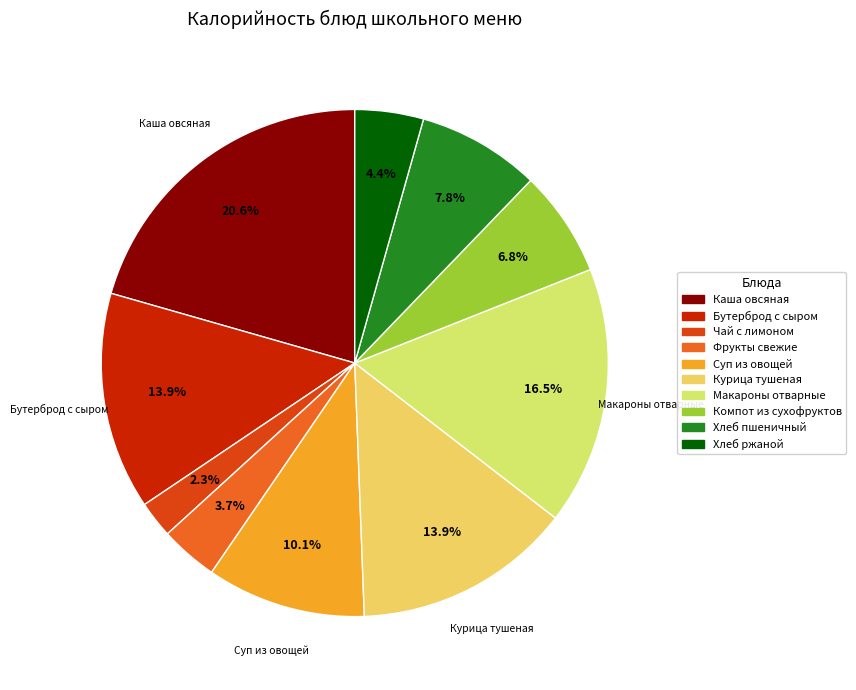

How many segments does this pie chart have?

10